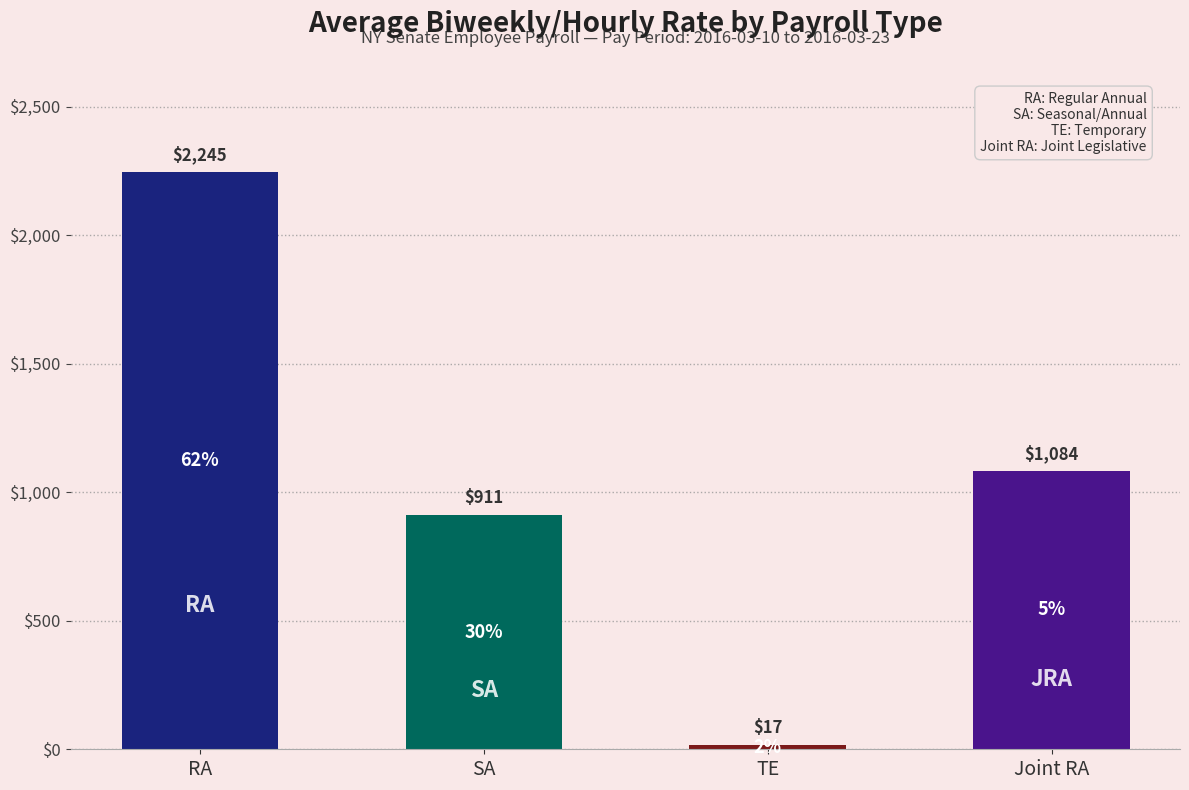

List the labels in order of value, smallest first.

TE, SA, Joint RA, RA